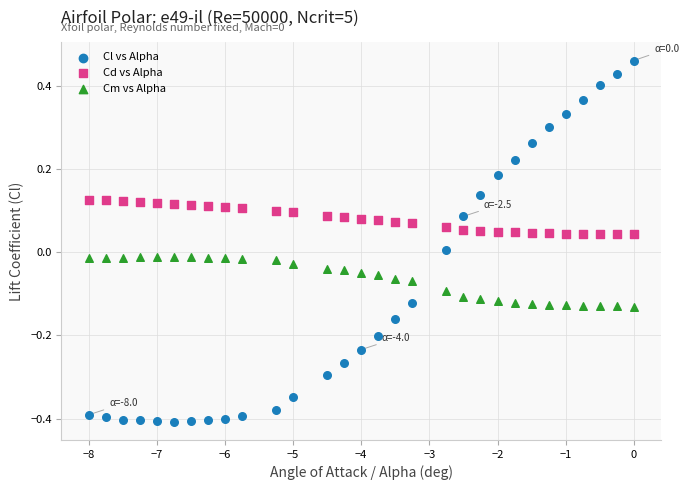

Which series contains the lowest Y value?

Cl vs Alpha